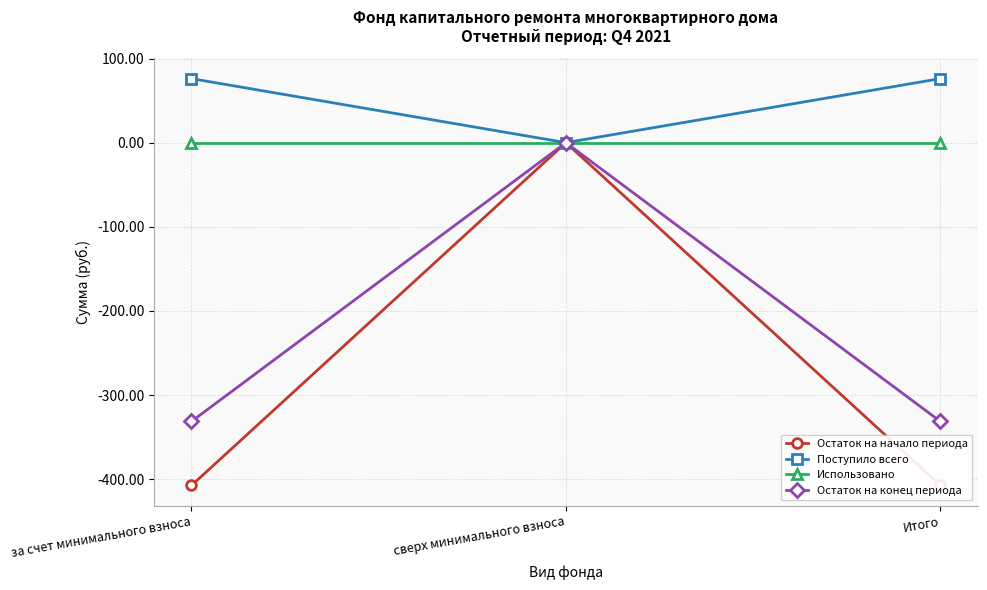

Which has a higher value, за счет минимального взноса or Итого?

за счет минимального взноса